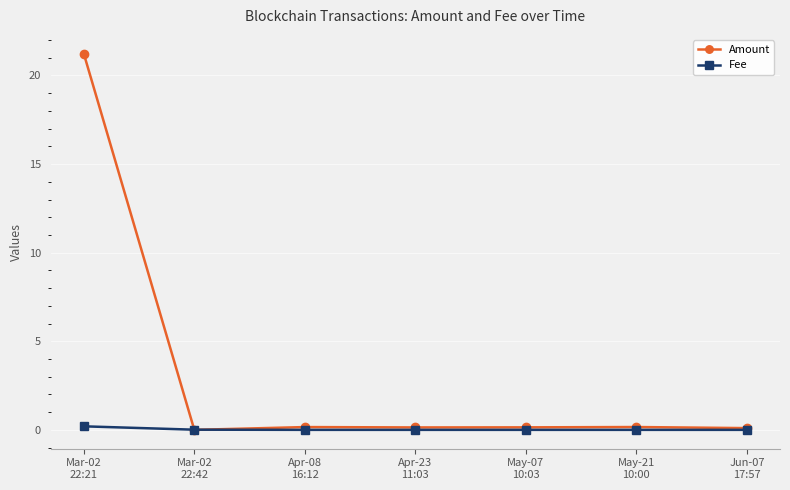

Which series has the widest spread of values?

Amount